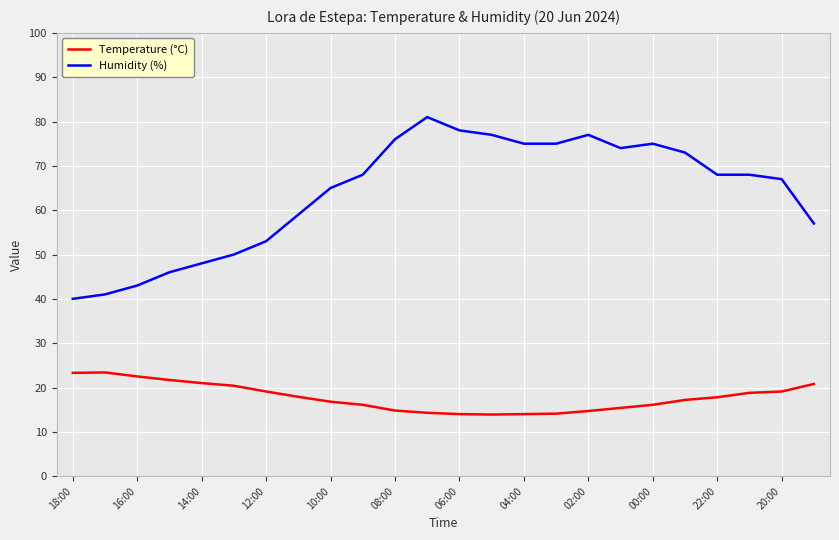

What is the greatest value displayed?

81.0